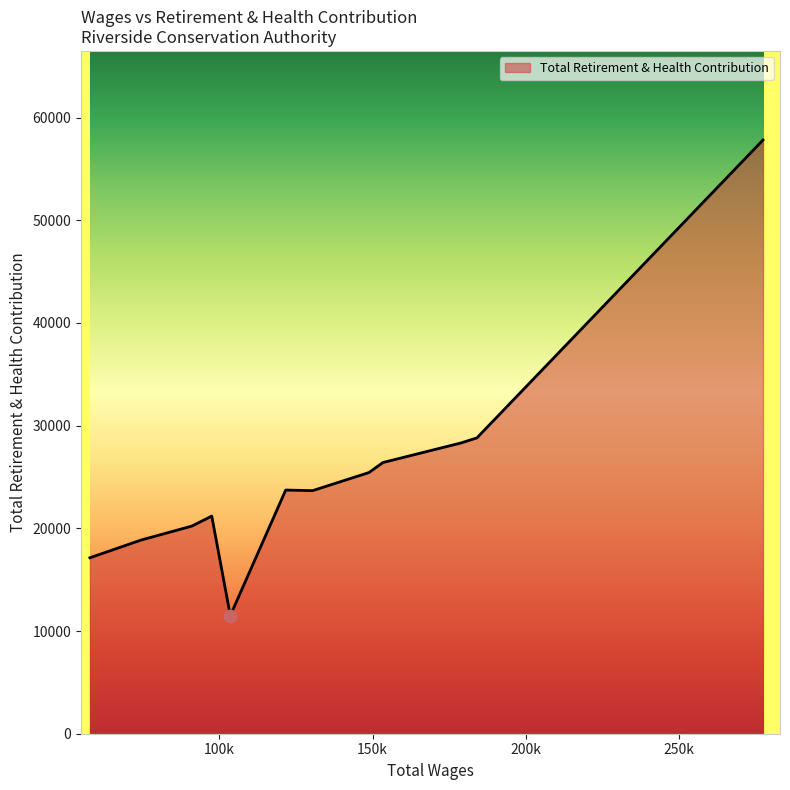

What is the difference between the maximum and minimum values?

46305